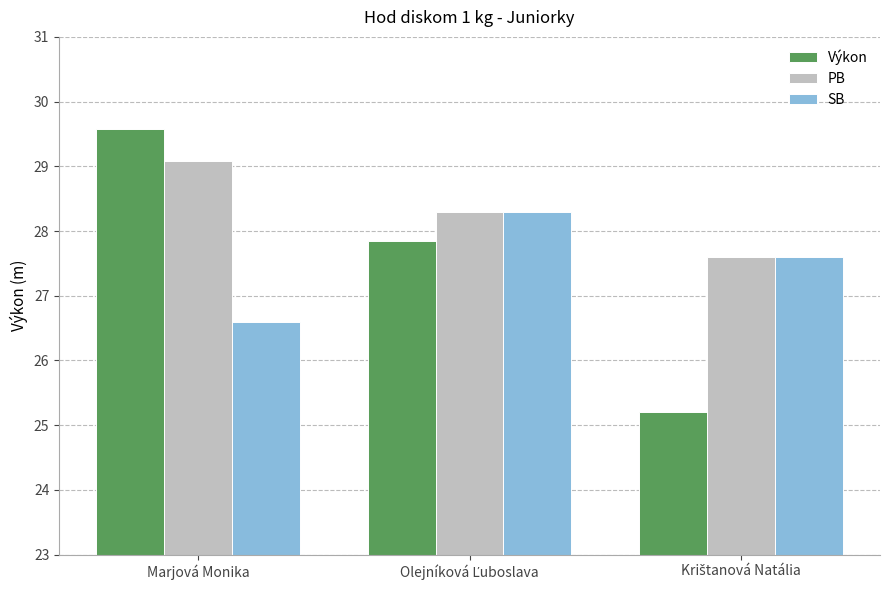

What is the sum of all SB values?

82.5